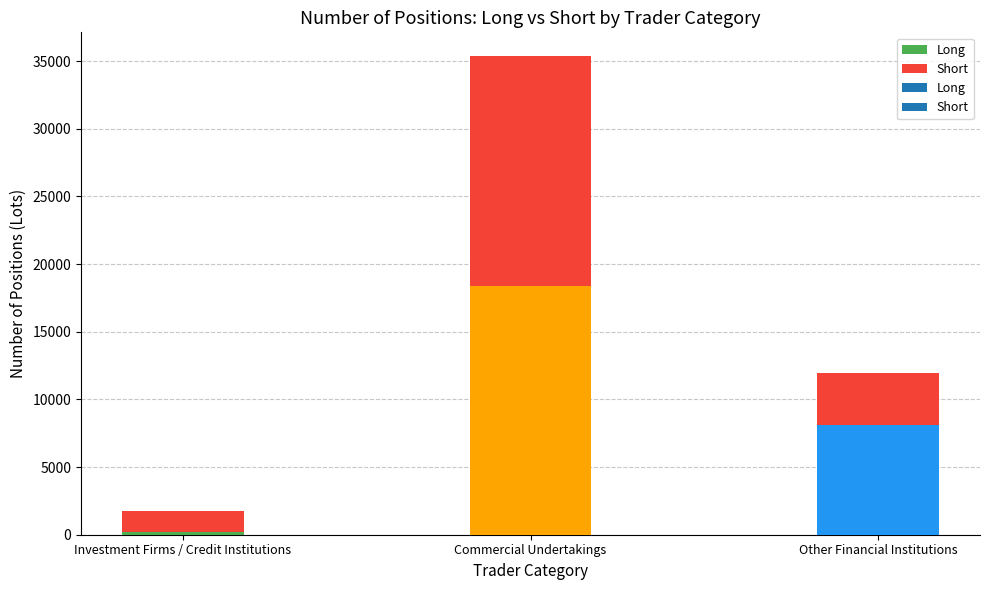

Rank the series by their maximum value, from highest to lowest.

Long, Short